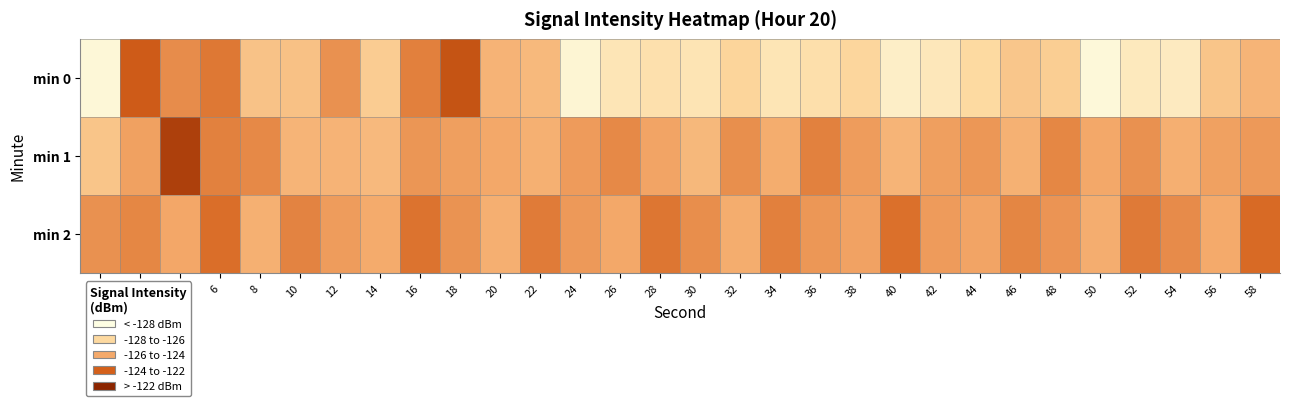

At which category is the sum across all series the highest?

6